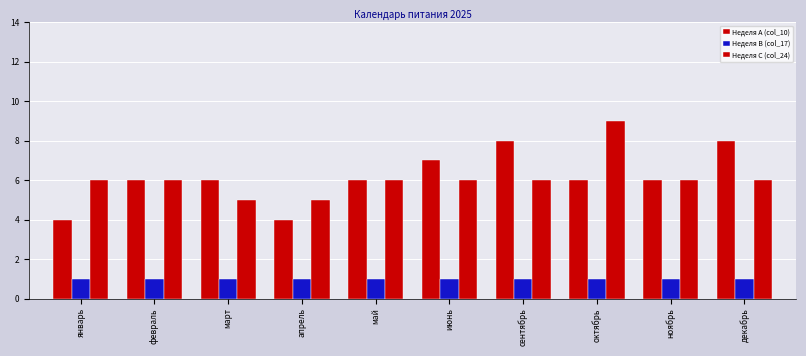

Which series has the widest spread of values?

Неделя A (col_10)